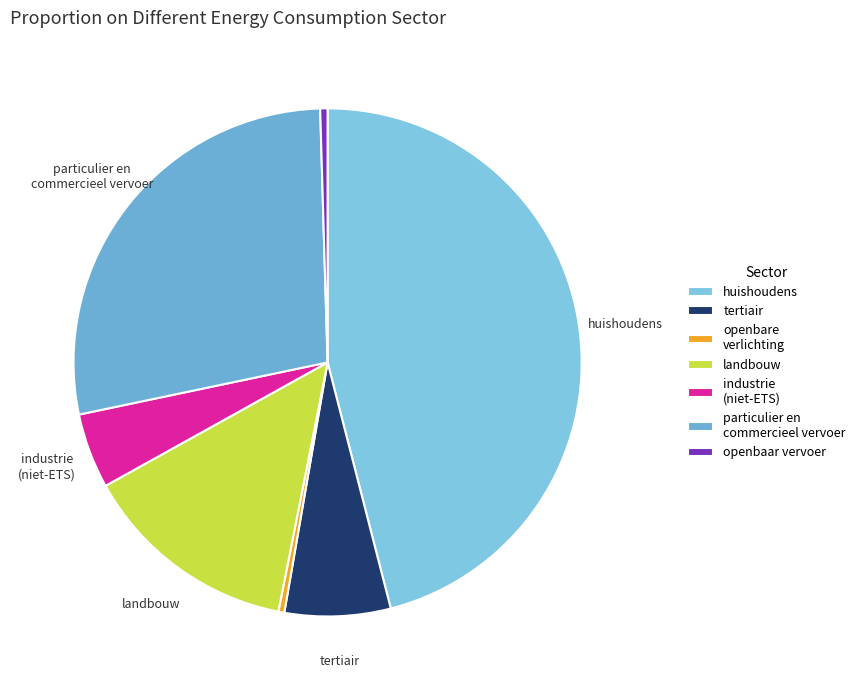

Count the number of slices in the pie.

7